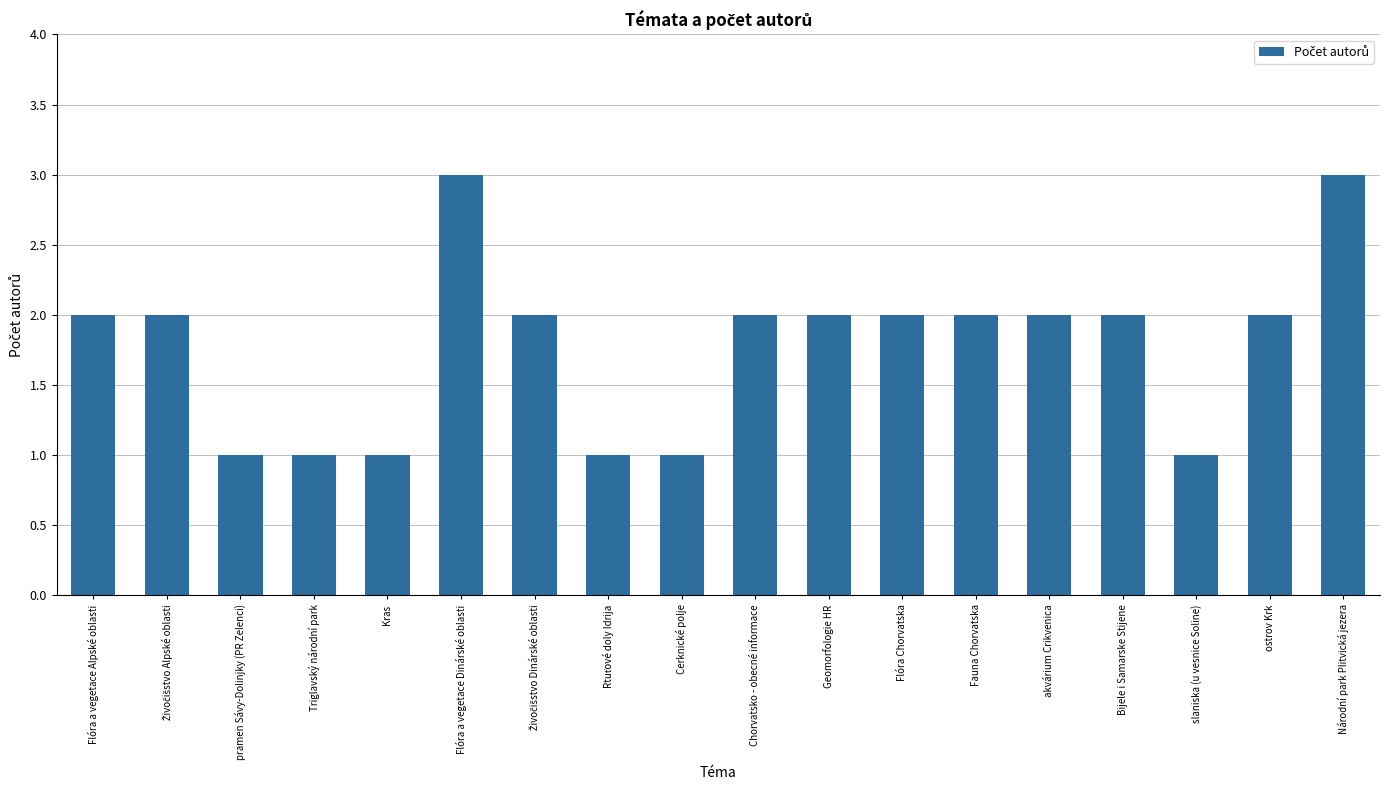

What is the change in value from Cerknické polje to Národní park Plitvická jezera?

+2